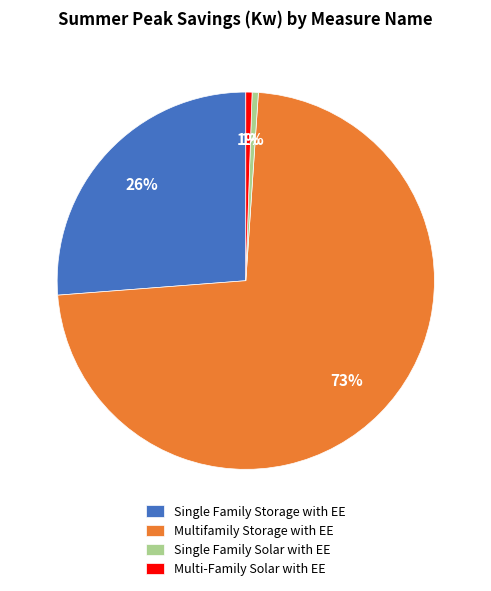

What percentage is the Multi-Family Solar with EE slice, to the nearest percent?

1%